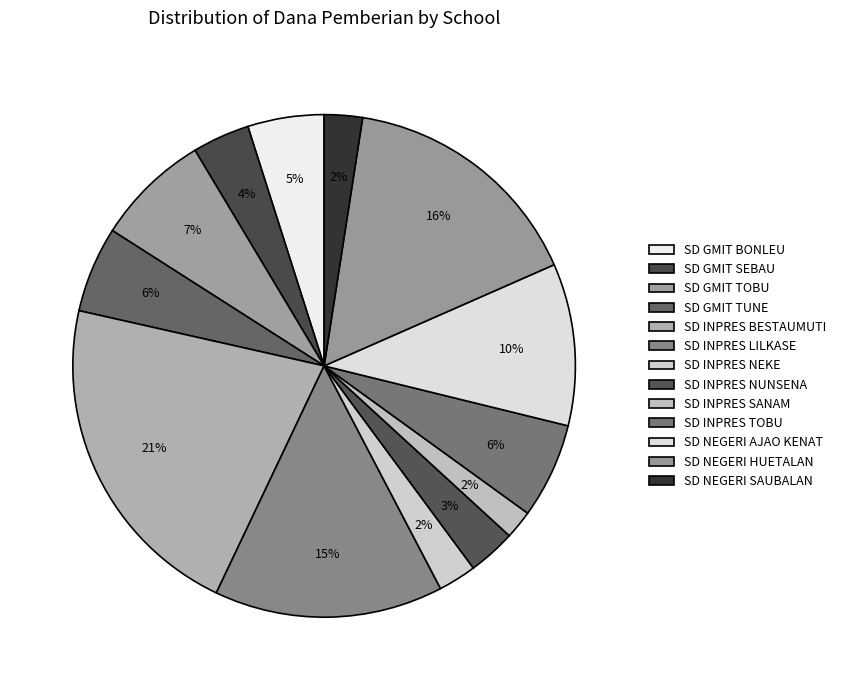

How many slices are in this pie chart?

13